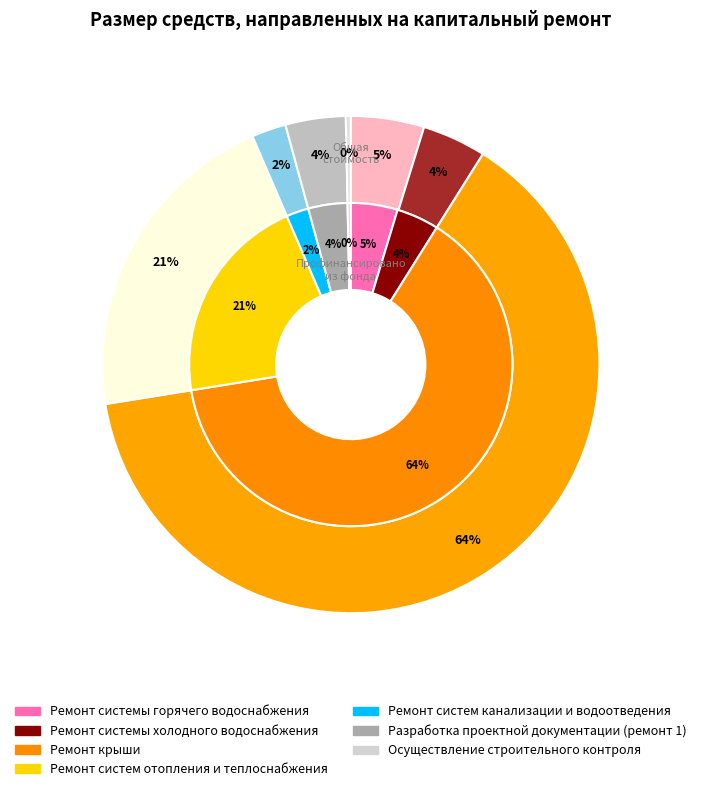

To the nearest percent, what is the combined percentage of Ремонт крыши and Ремонт системы холодного водоснабжения?

68%